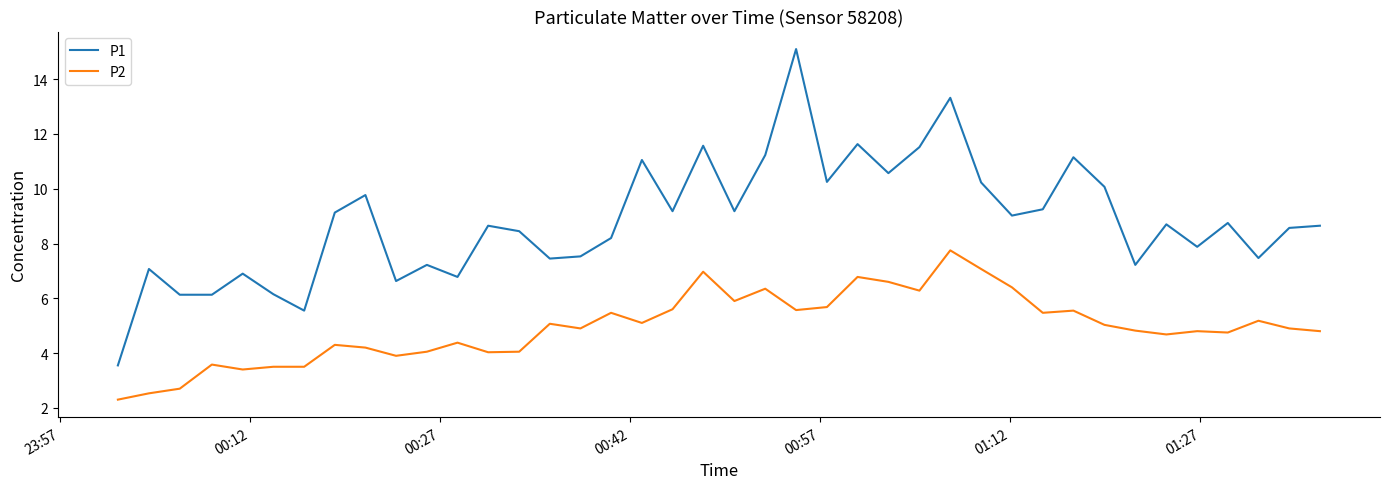

Does the chart display data point markers on the line(s)?

No